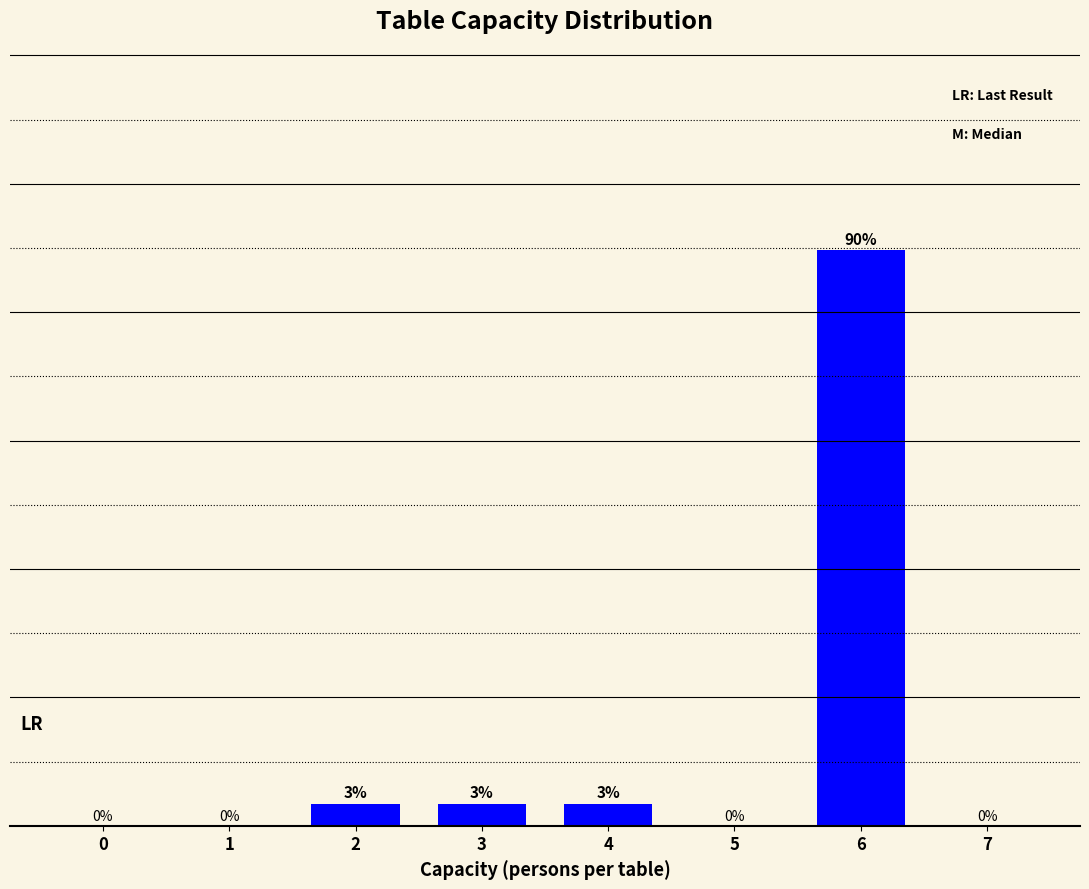

Which has a higher value, 6 or 1?

6